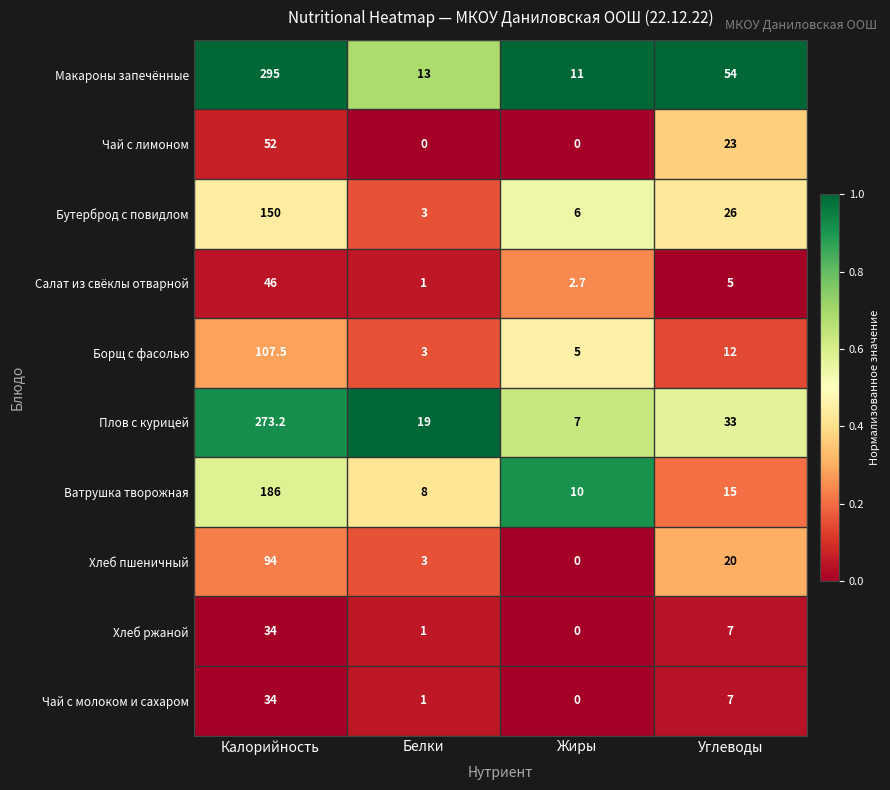

Which series has the largest total across all categories?

Макароны запечённые